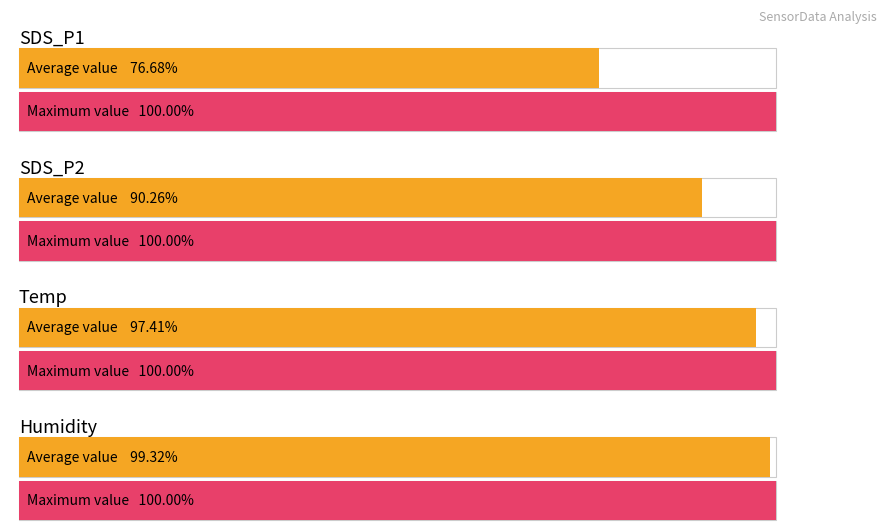

Rank the series at 1 from lowest to highest value.

Average utilization, Maximum utilization